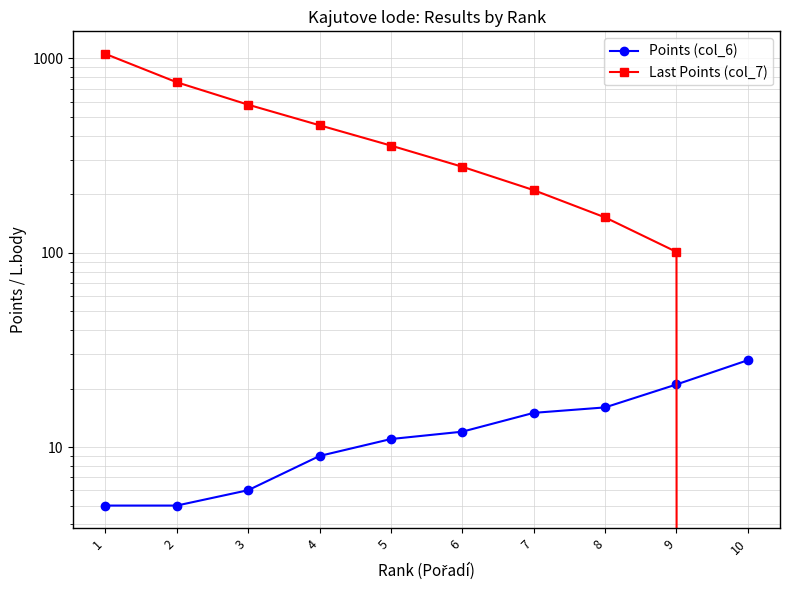

Reading right to left, list all the values displayed in this chart.

Points (col_6): 10=28	9=21	8=16	7=15	6=12	5=11	4=9	3=6	2=5	1=5
Last Points (col_7): 10=0	9=101	8=152	7=210	6=277	5=356	4=453	3=578	2=754	1=1055